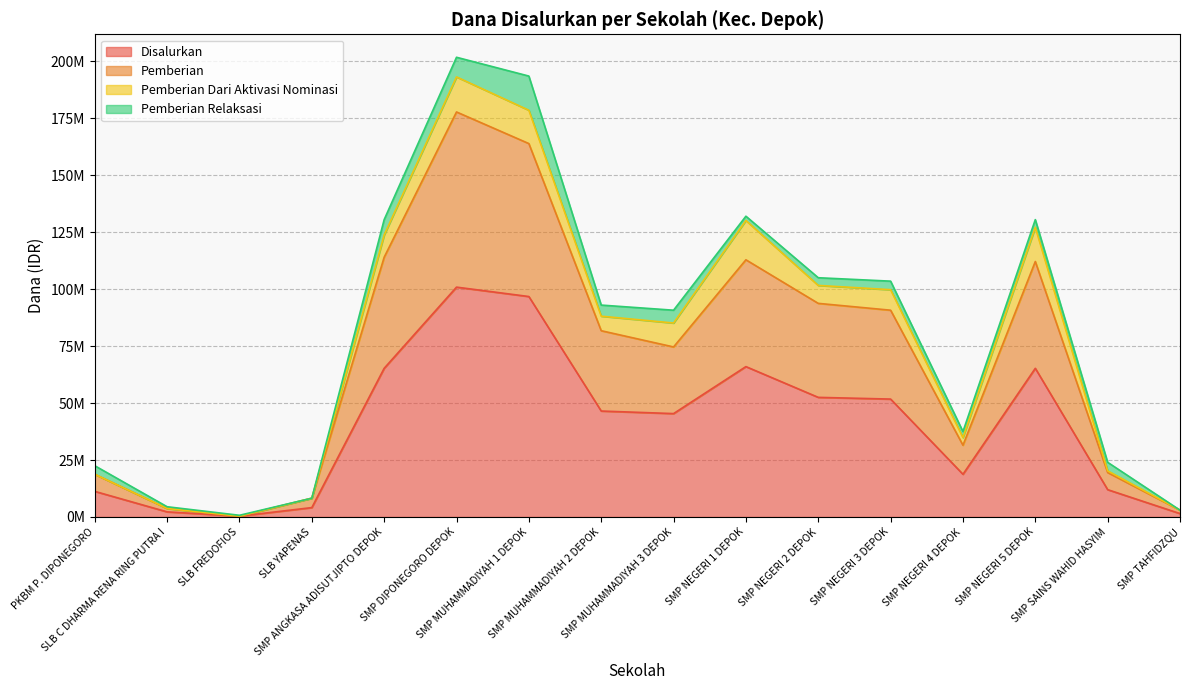

List the labels in order of Pemberian value, largest first.

SMP DIPONEGORO DEPOK, SMP MUHAMMADIYAH 1 DEPOK, SMP ANGKASA ADISUTJIPTO DEPOK, SMP NEGERI 1 DEPOK, SMP NEGERI 5 DEPOK, SMP NEGERI 2 DEPOK, SMP NEGERI 3 DEPOK, SMP MUHAMMADIYAH 2 DEPOK, SMP MUHAMMADIYAH 3 DEPOK, SMP NEGERI 4 DEPOK, SMP SAINS WAHID HASYIM, PKBM P. DIPONEGORO, SLB YAPENAS, SLB C DHARMA RENA RING PUTRA I, SMP TAHFIDZQU, SLB FREDOFIOS